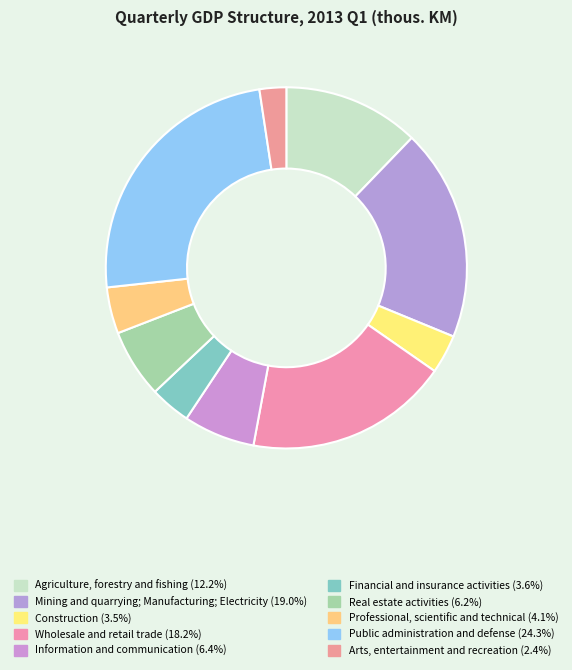

Count the number of slices in the pie.

10